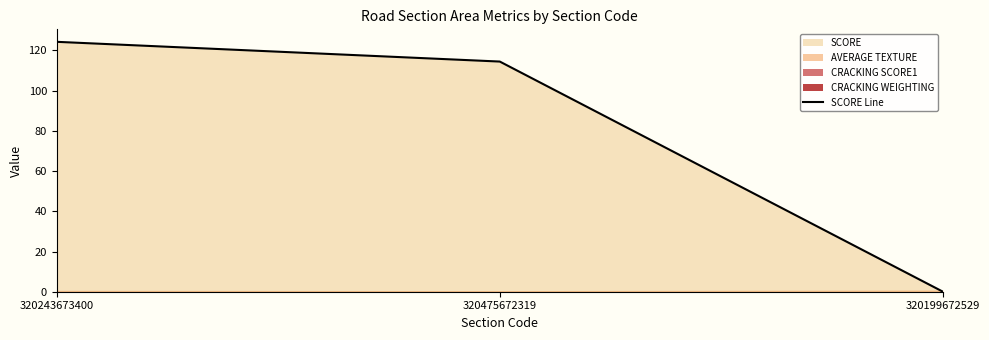

Rank the categories by value from lowest to highest.

320199672529, 320475672319, 320243673400